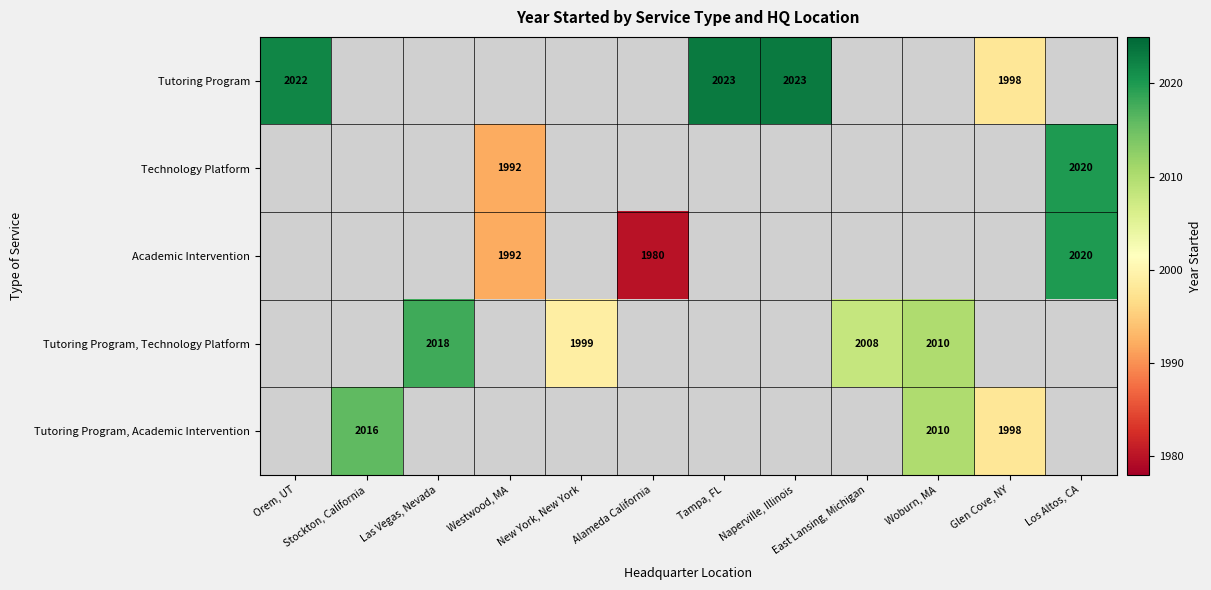

The Tutoring Program, Academic Intervention series shows 3058.8 at Woburn, MA. True or false?

False